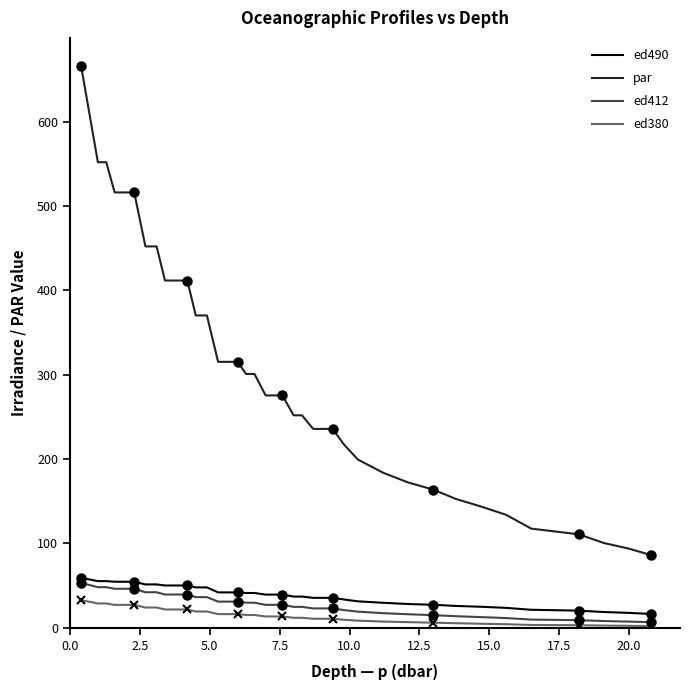

Which series has the largest range (max minus min)?

par